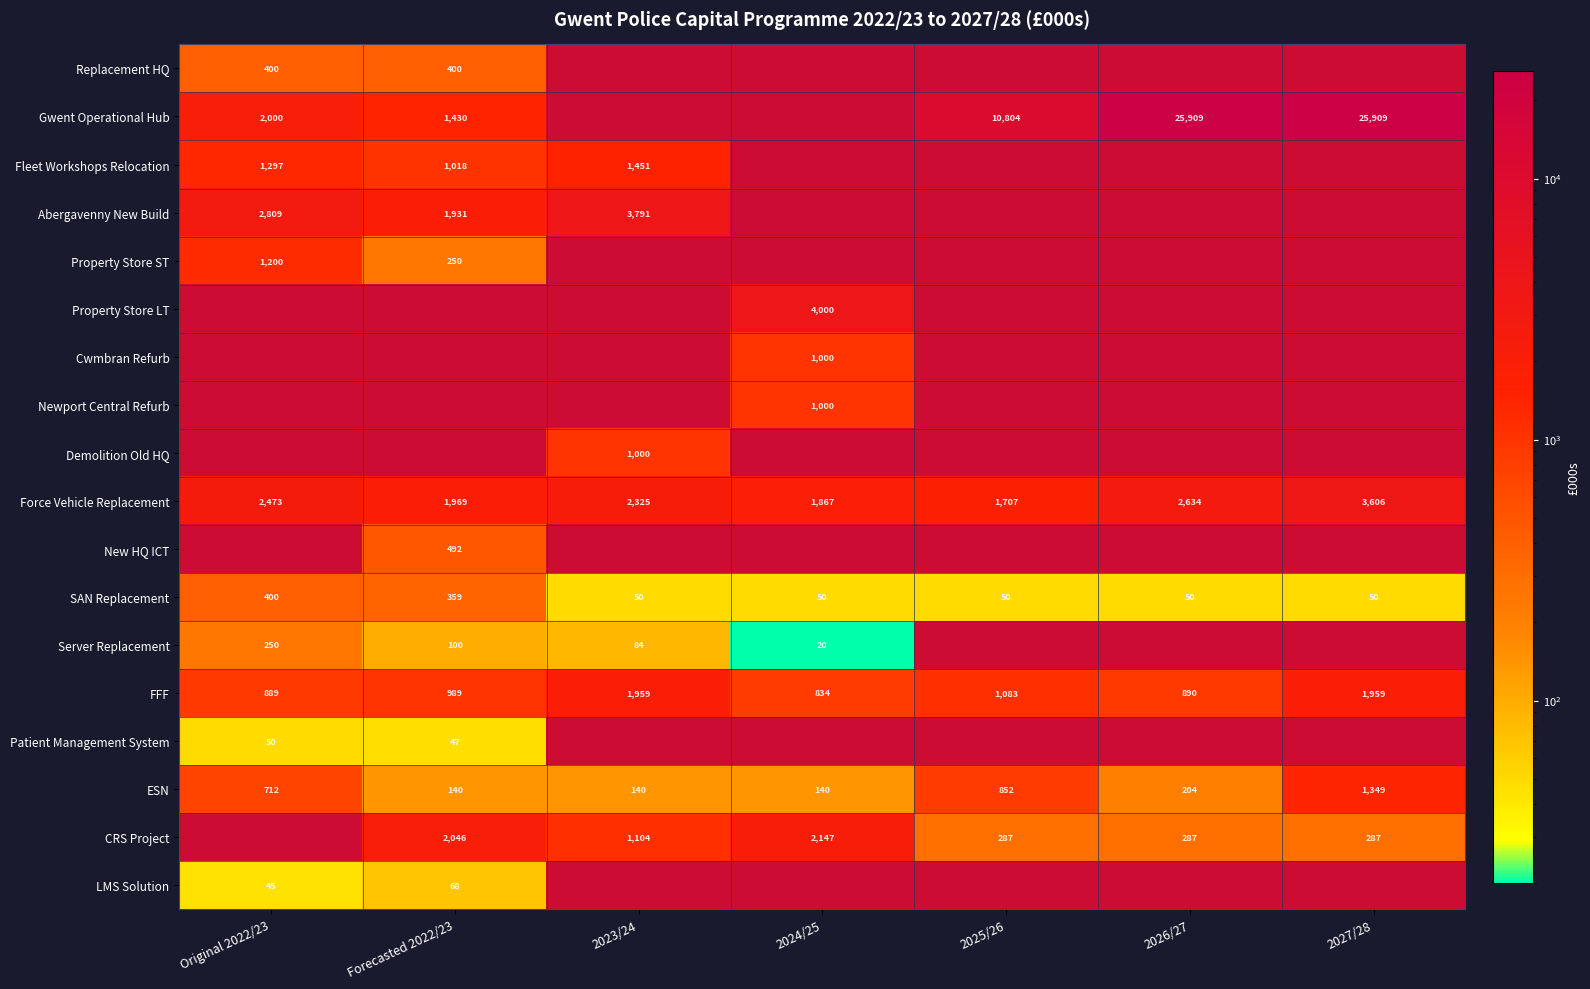

List the labels in order of Force Vehicle Replacement value, largest first.

2027/28, 2026/27, Original 2022/23, 2023/24, Forecasted 2022/23, 2024/25, 2025/26